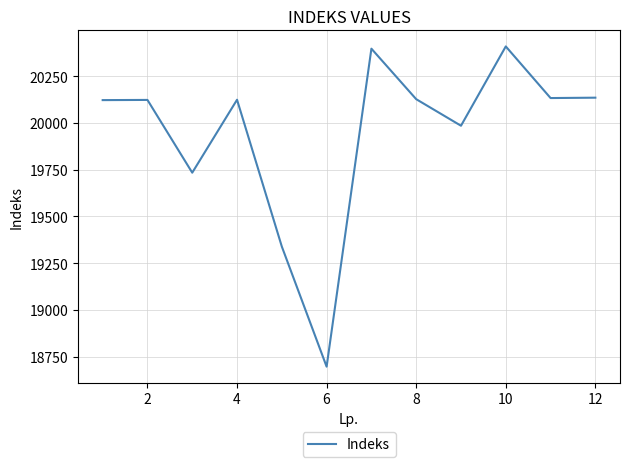

What is the difference between the maximum and minimum values?

1712